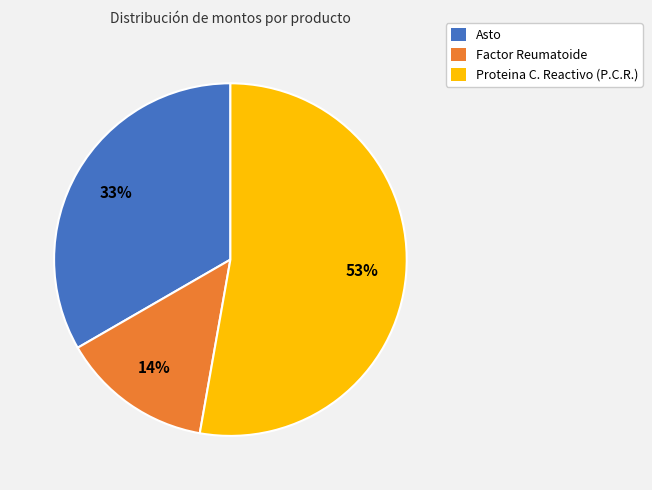

Do Factor Reumatoide and Asto together represent more than half of the pie?

No